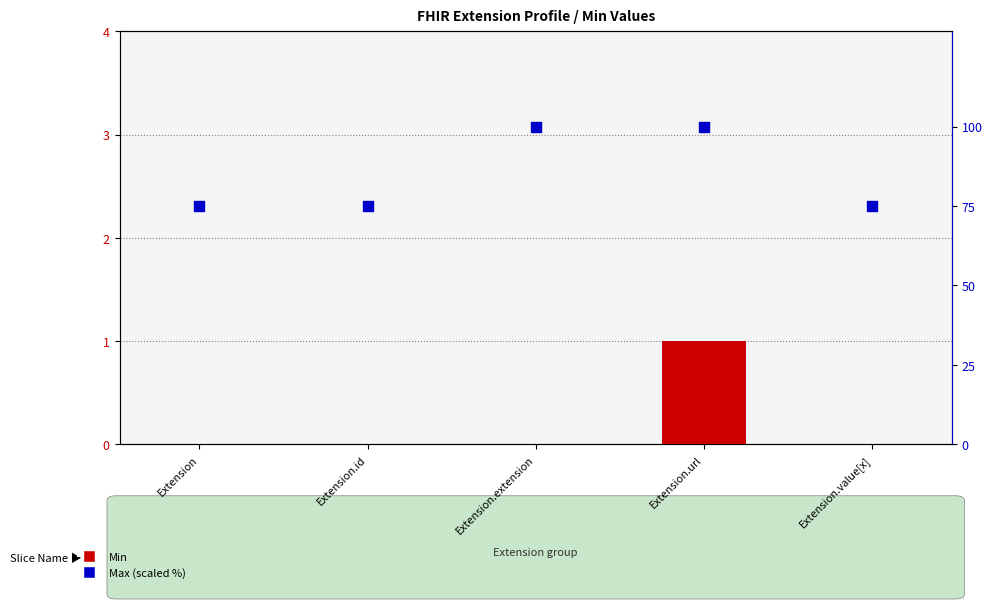

Which series contains the highest Y value?

Max (scaled %)